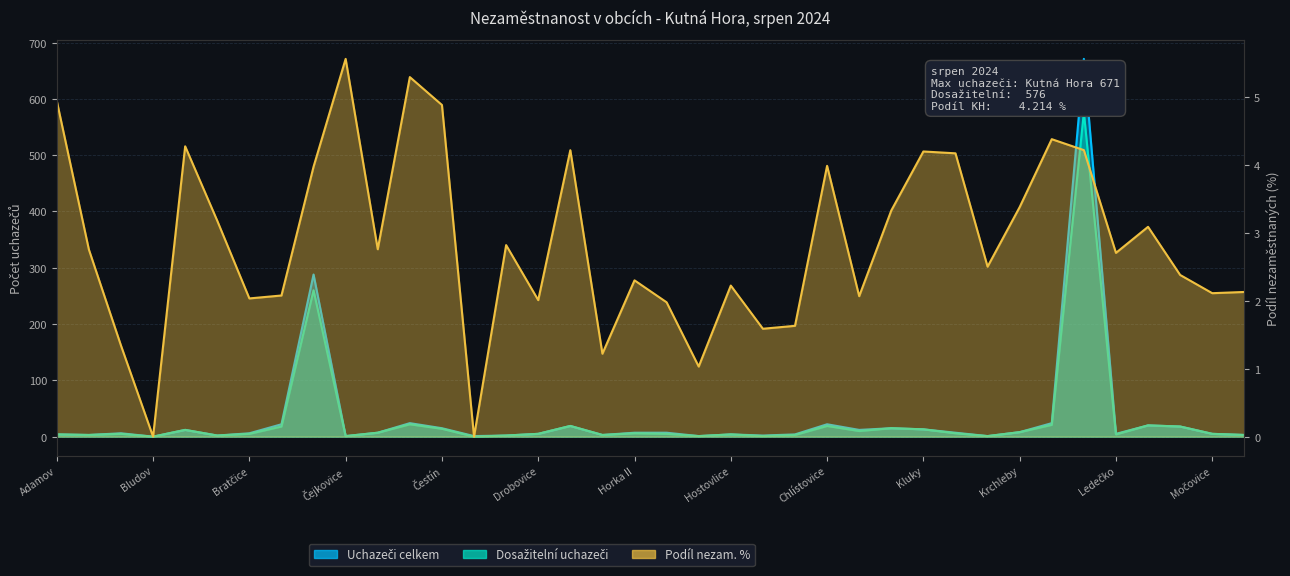

How many data points does each series have?

38